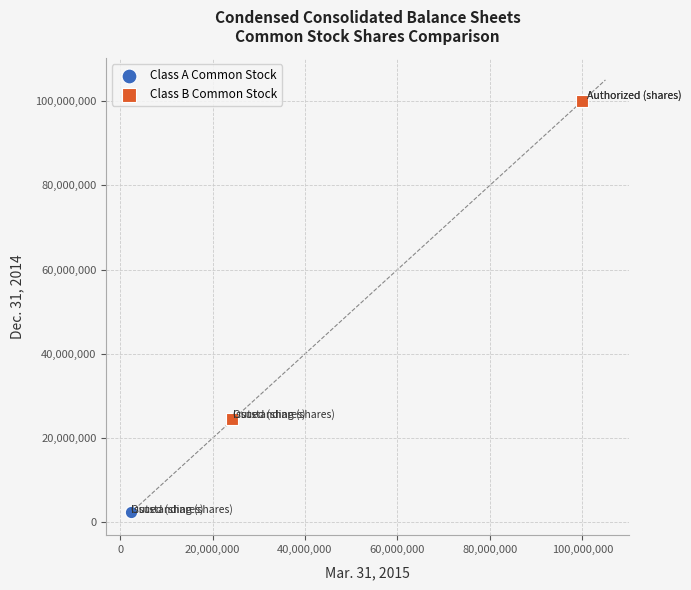

Which series reaches the minimum Y coordinate?

Class A Common Stock